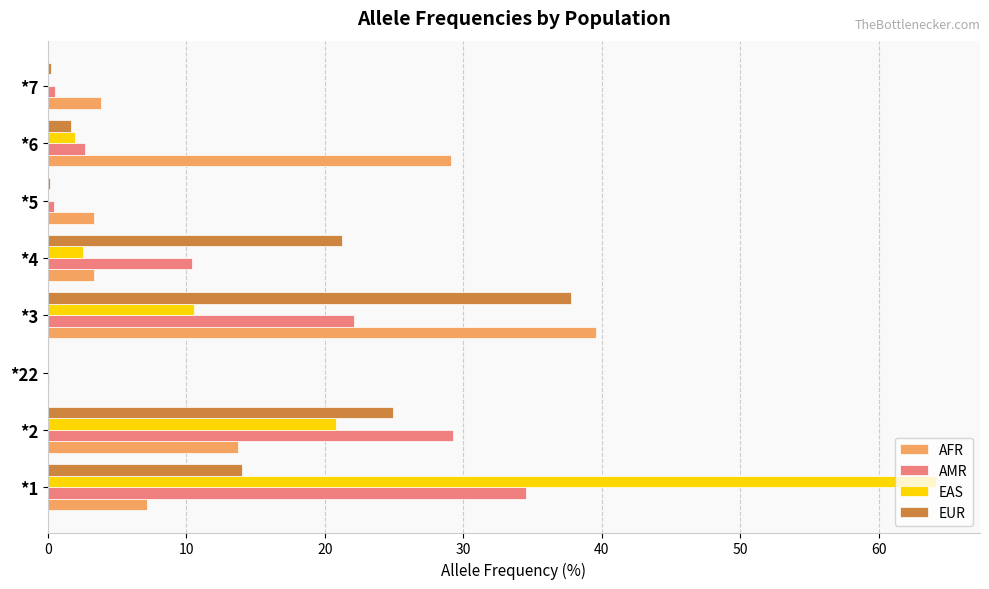

What is the sum of all AMR values?

100.0